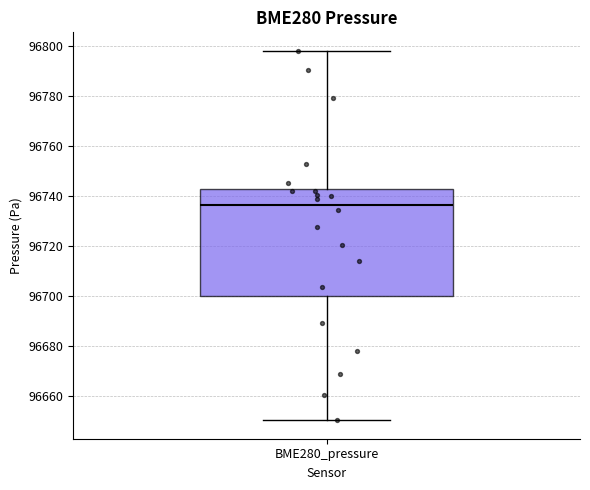

Read this box plot against the y-axis: the position of the median line, the range covered by the box, and the ends of both whiskers. The values are not printed on the chart, so give them approximately, as read against the axis.

median 96736, box 96700 to 96742, whiskers 96650 to 96798